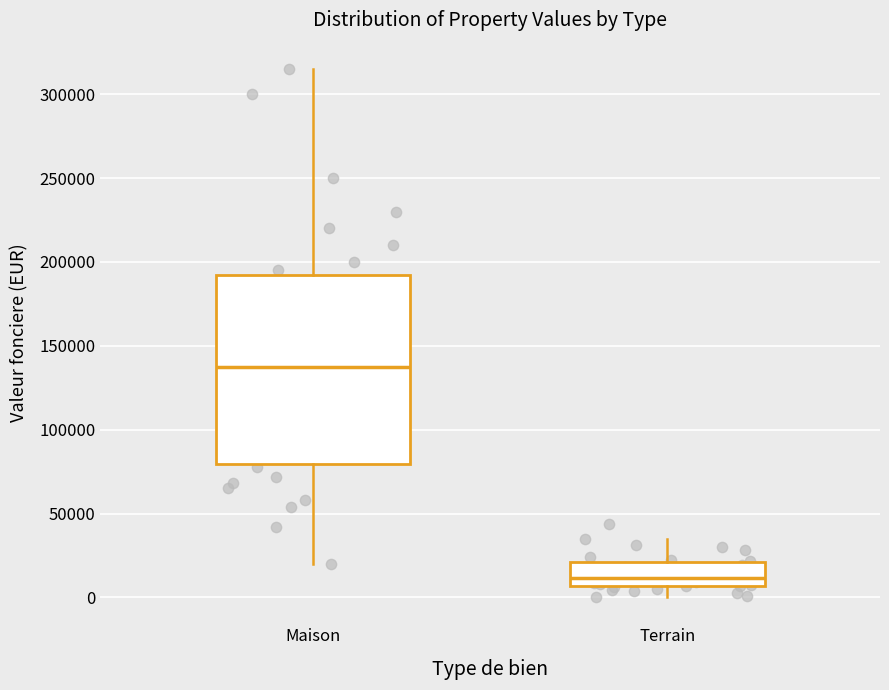

Comparing the boxes themselves (not the whiskers), which one is the tallest?

Maison